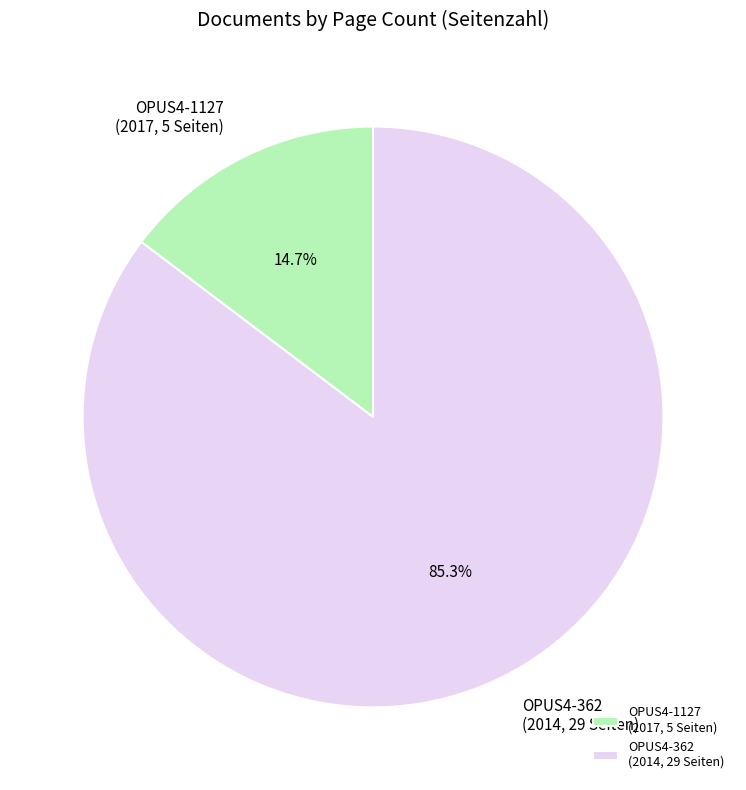

Between OPUS4-1127 (2017, 5 Seiten) and OPUS4-362 (2014, 29 Seiten), which is larger?

OPUS4-362 (2014, 29 Seiten)